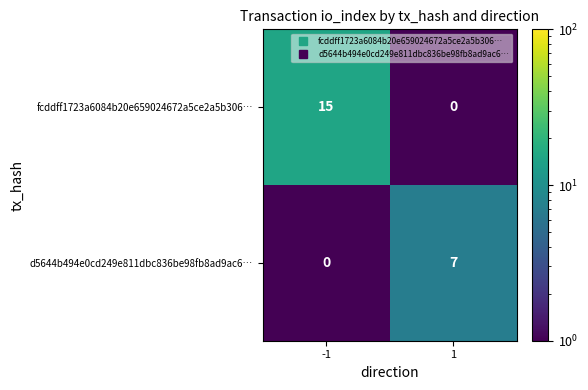

Reading right to left, what are all the values shown in this chart?

fcddff1723a6084b20e659024672a5ce2a5b306…: 1=0	-1=15
d5644b494e0cd249e811dbc836be98fb8ad9ac6…: 1=7	-1=0